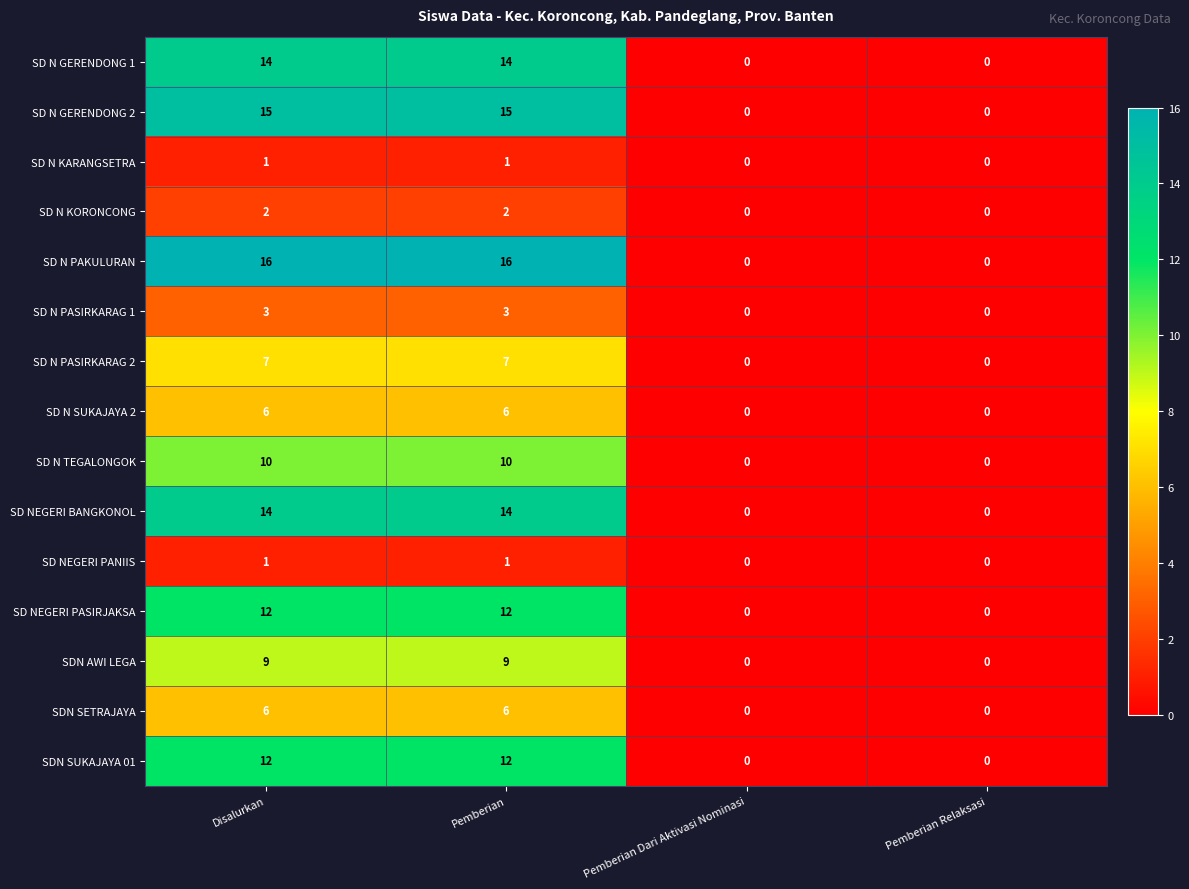

How many SD N GERENDONG 1 values are between 0 and 14?

4